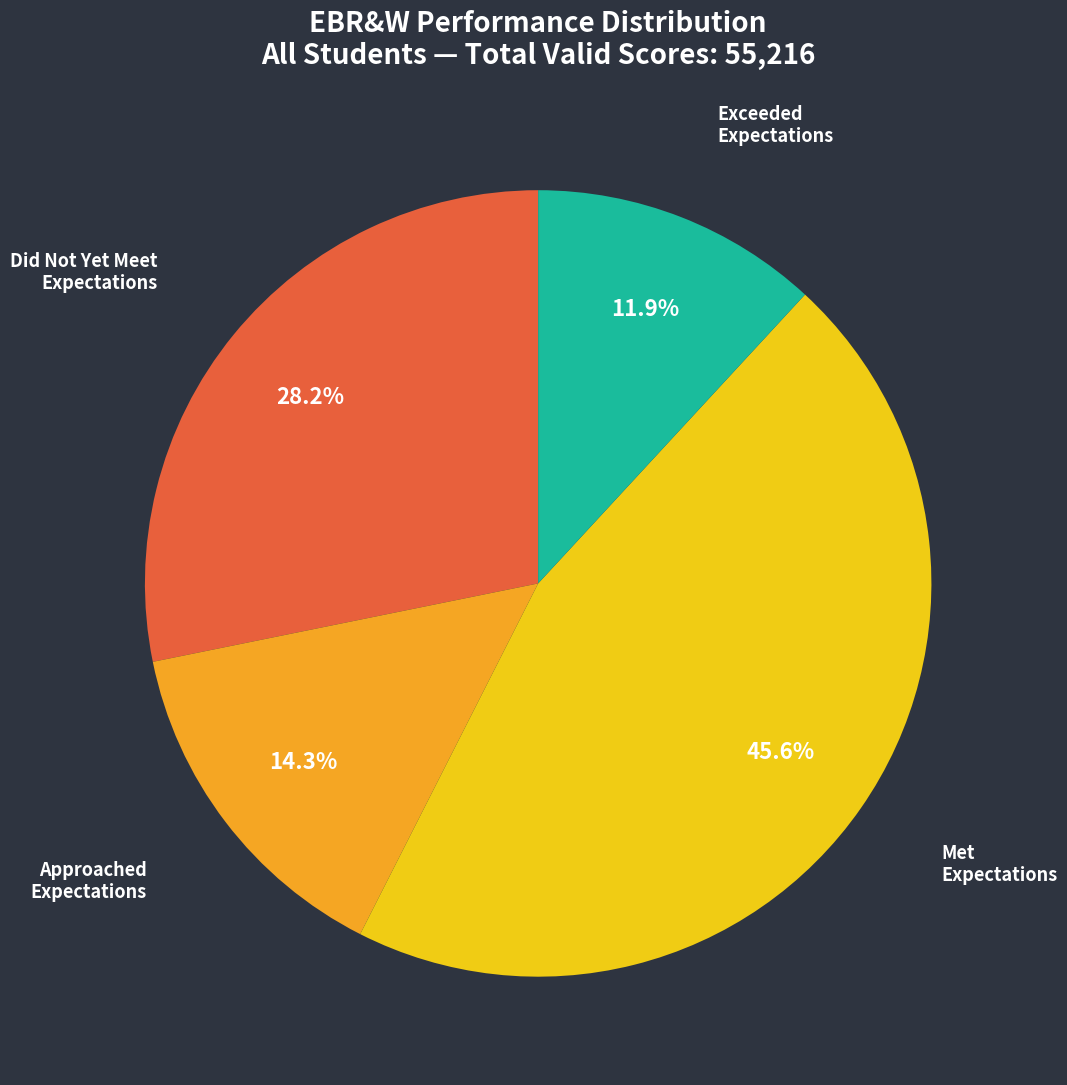

Rank the categories by value from lowest to highest.

Exceeded Expectations, Approached Expectations, Did Not Yet Meet Expectations, Met Expectations